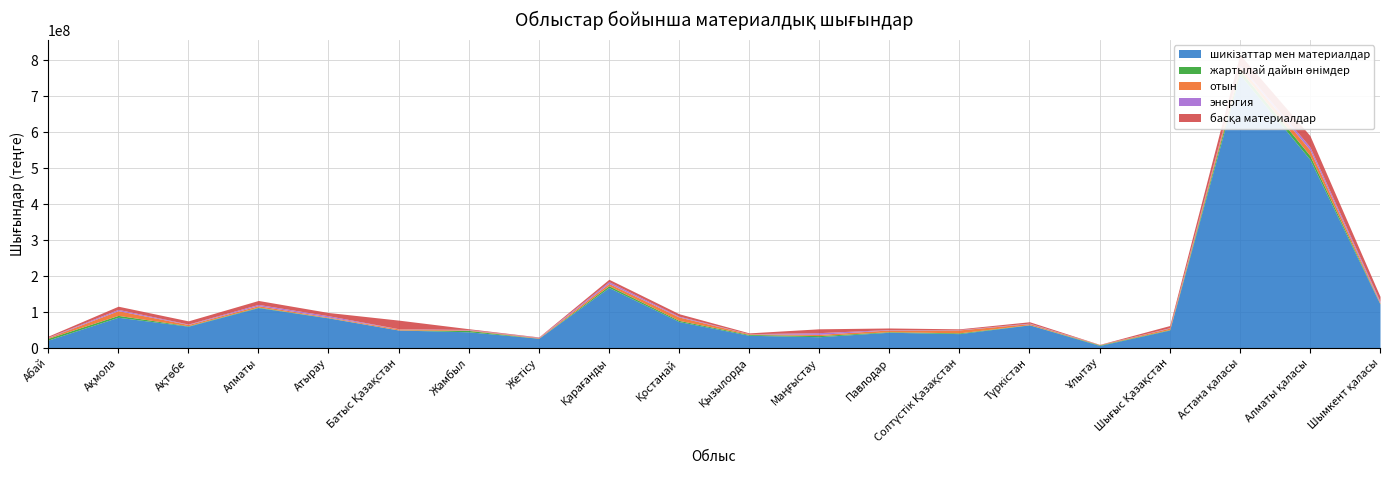

Rank the series at Қостанай from lowest to highest value.

энергия, жартылай дайын өнімдер, басқа материалдар, отын, шикізаттар мен материалдар